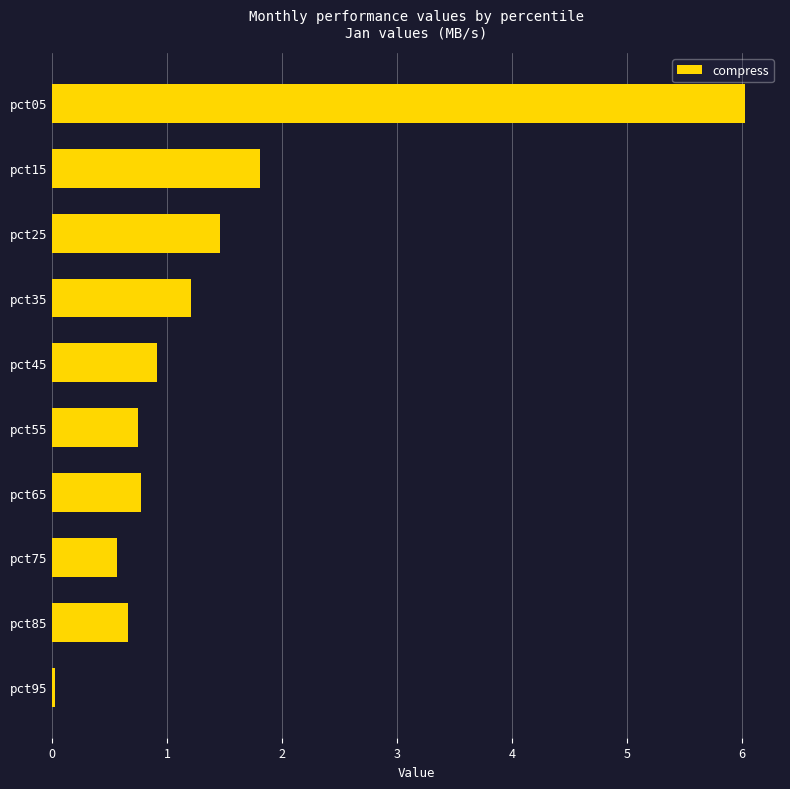

What is the value of the 3rd bar from the top?

1.5